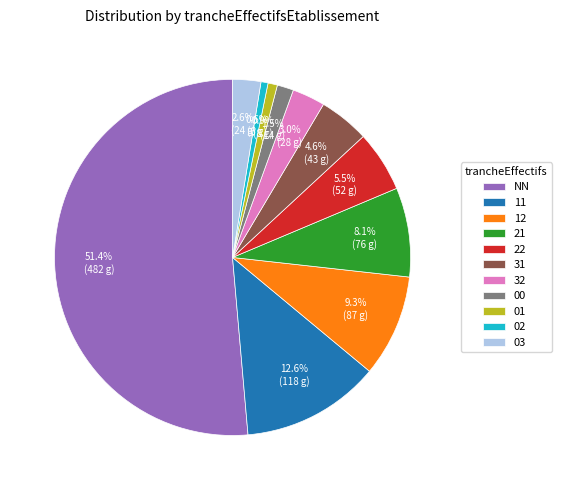

What is the majority slice?

NN